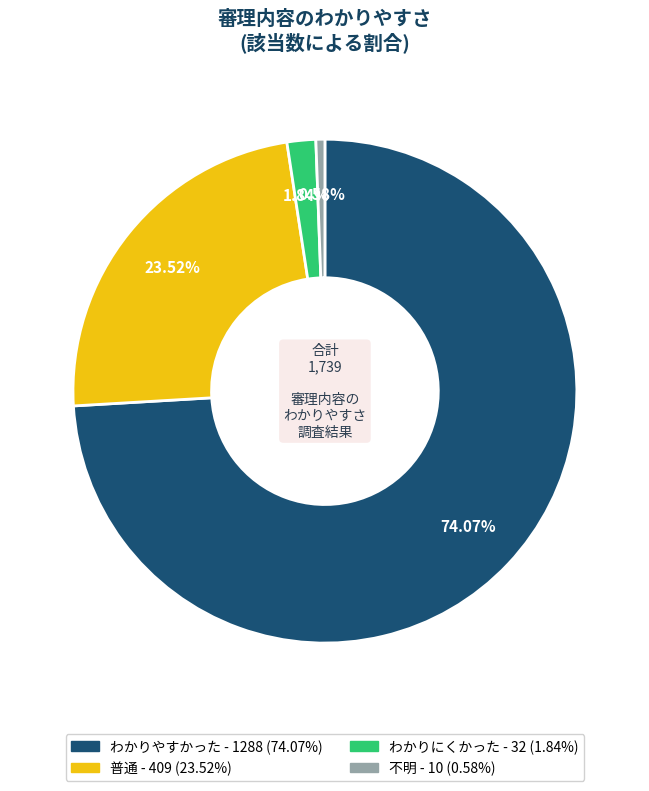

Which has a higher value, 不明 or わかりにくかった?

わかりにくかった